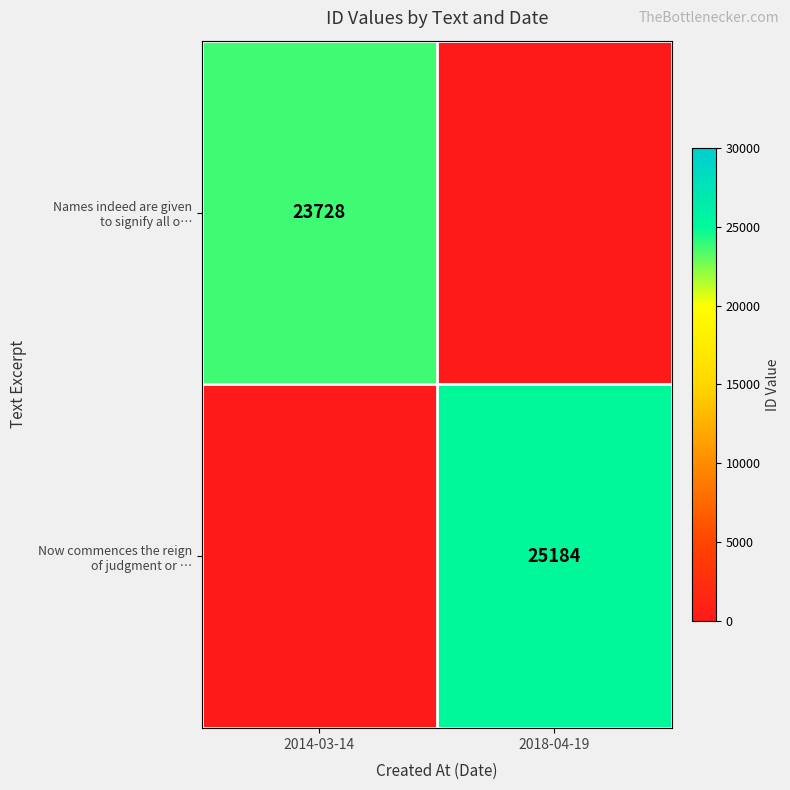

Rank the categories by Names indeed are given to signify all o… value from lowest to highest.

2018-04-19, 2014-03-14